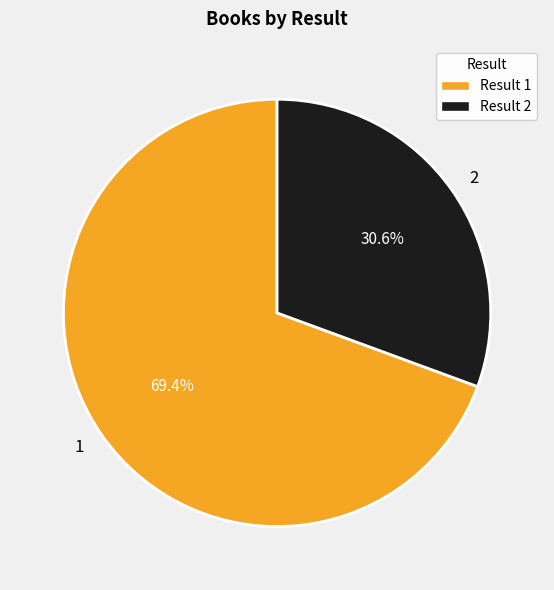

Which has a higher value, 1 or 2?

1